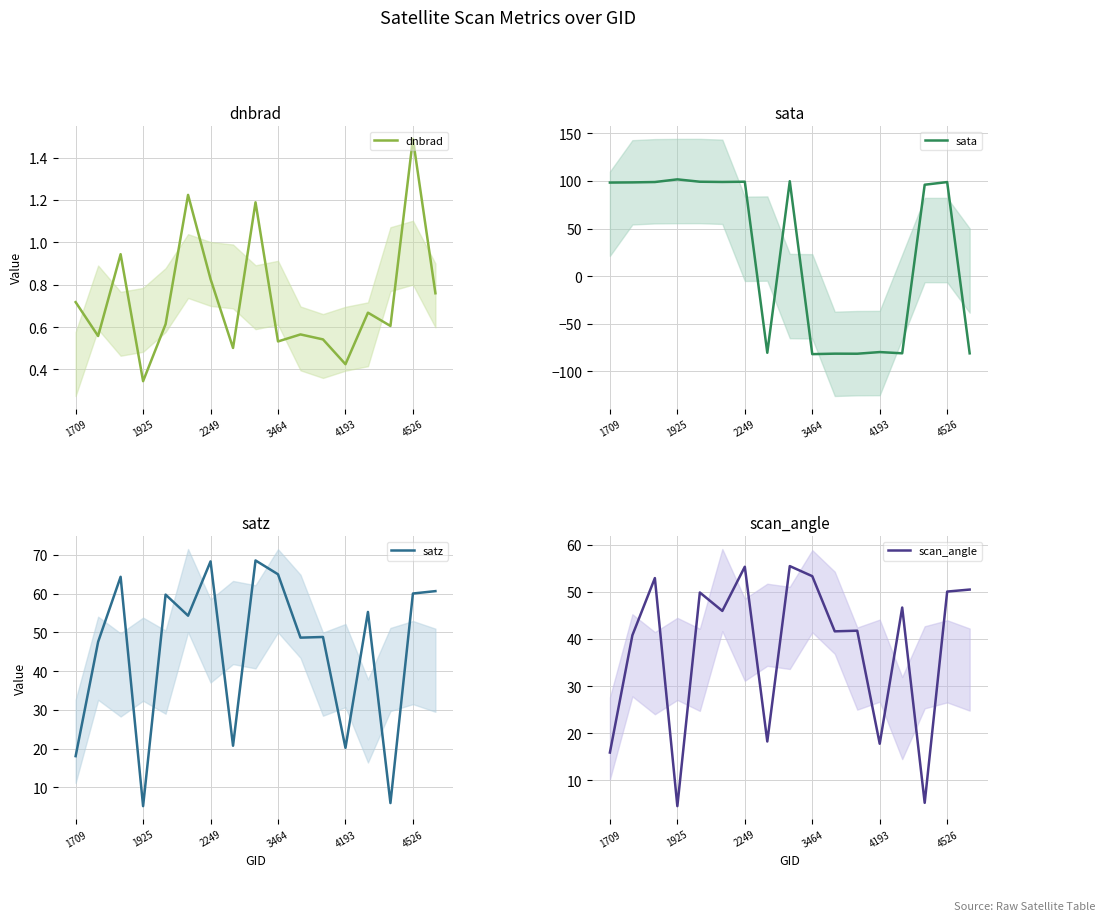

How many intersections are there between sata and satz?

5